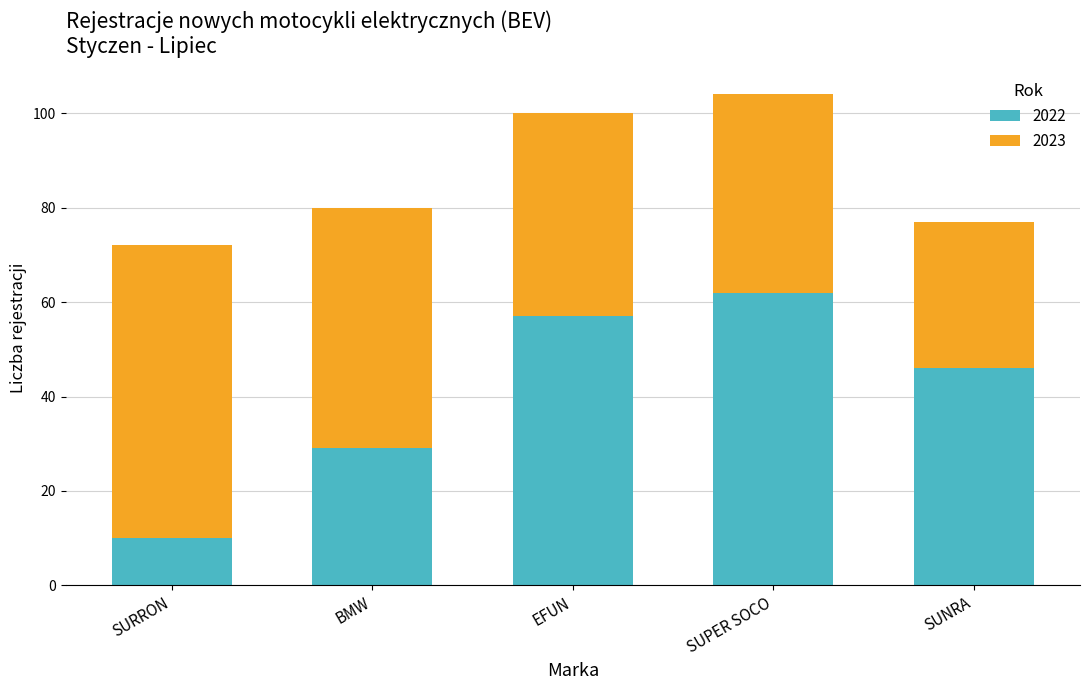

What is the average value of the 2022 series?

41